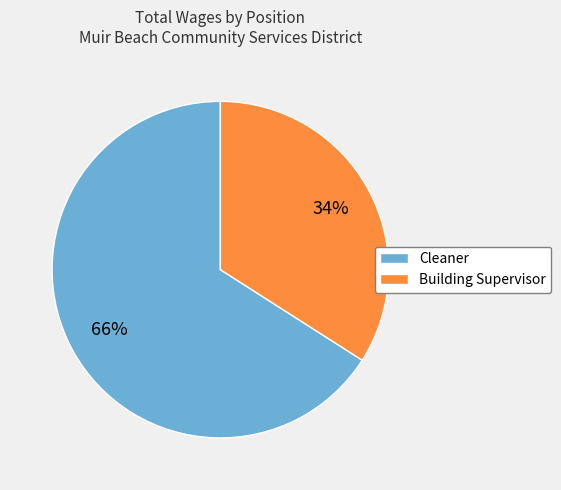

To the nearest percent, what is the combined percentage of Cleaner and Building Supervisor?

100%